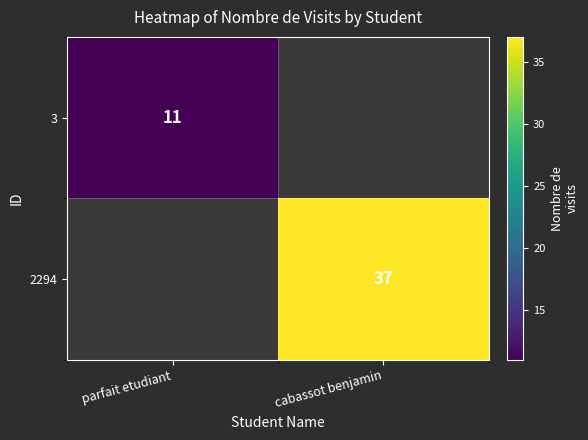

True or false: 2294 has a value of 23 at cabassot benjamin.

False